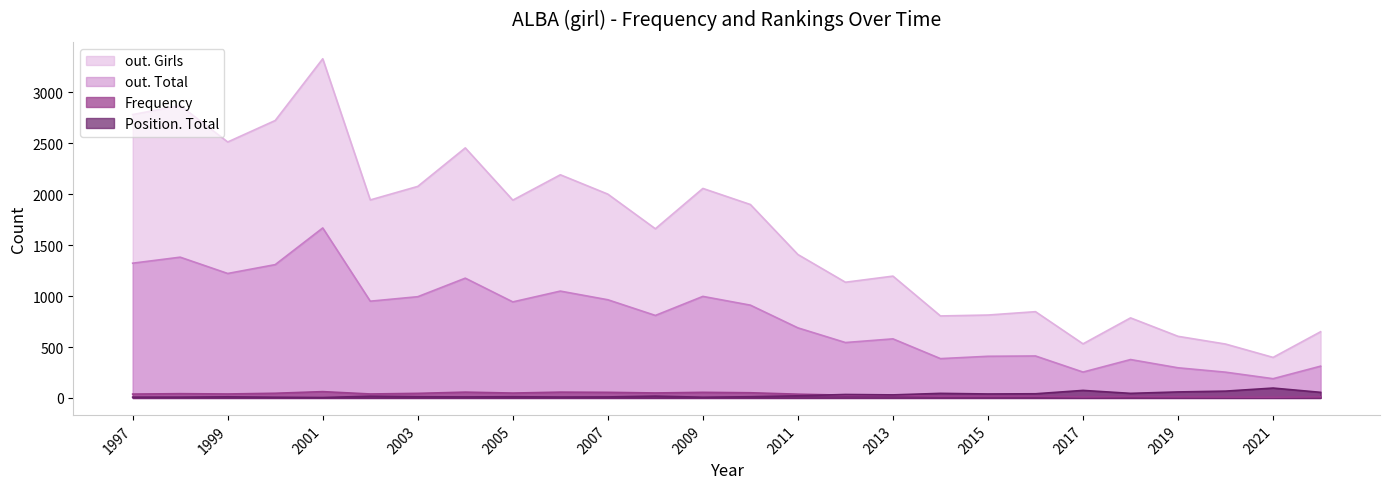

True or false: Frequency and out. Girls cross at least once.

False